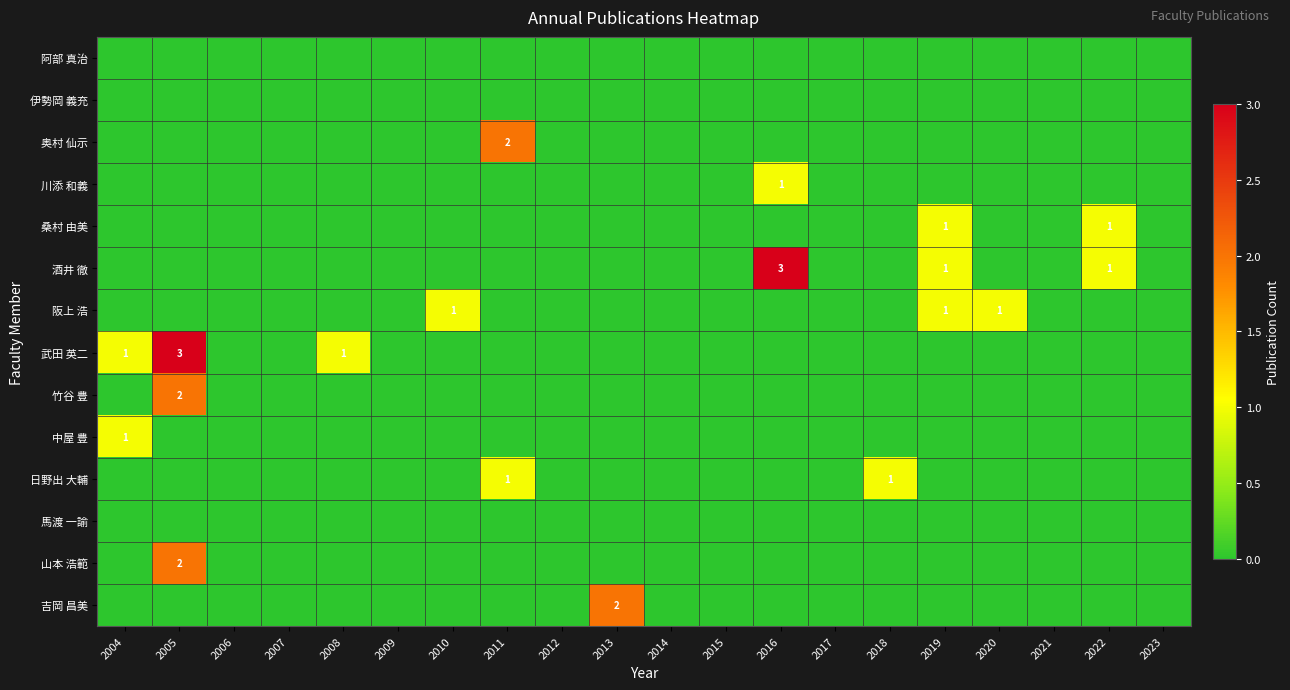

True or false: 伊勢岡 義充 has a value of 0 at 2013.

True